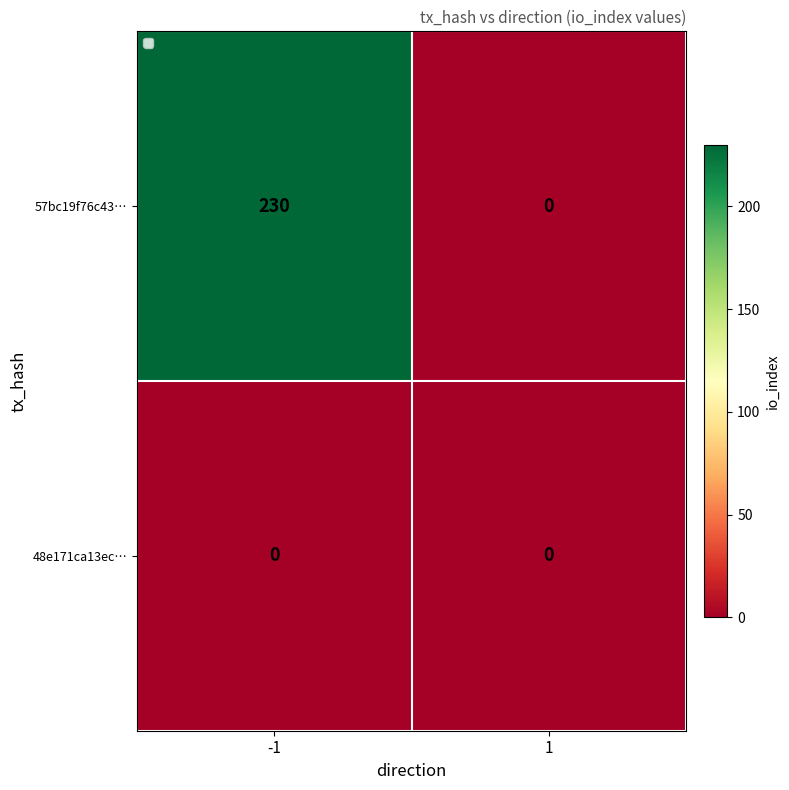

What is the sum of all 57bc19f76c43… values?

230